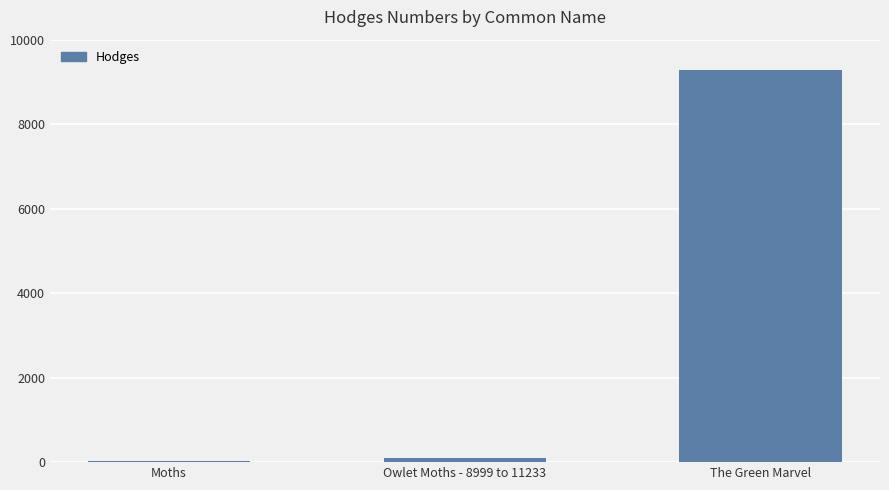

At which label is the value closest to 4655?

Owlet Moths - 8999 to 11233